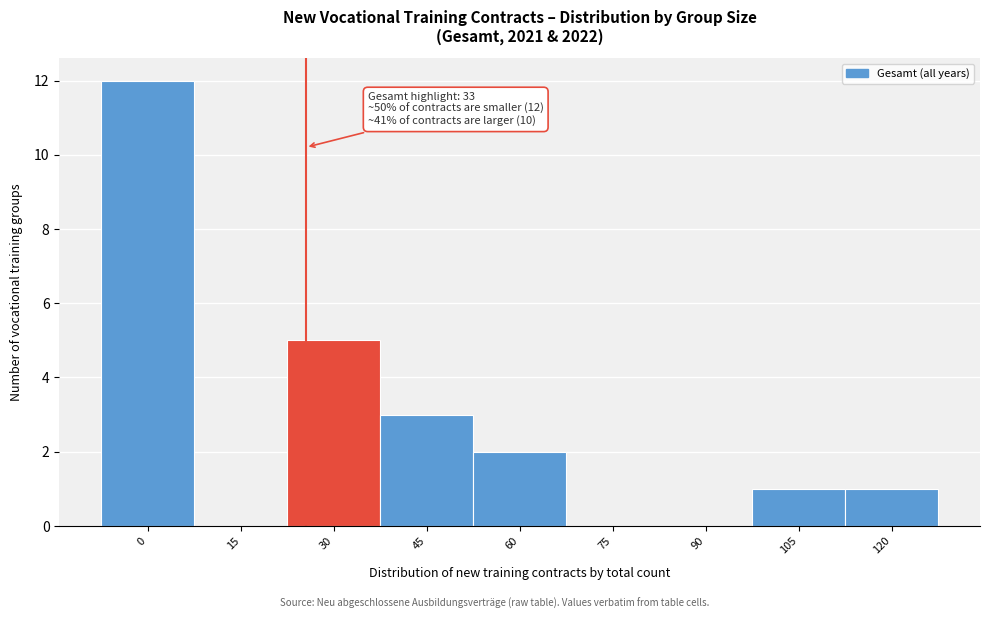

Reading left to right, what are all the values shown in this chart?

0=12	15=0	30=5	45=3	60=2	75=0	90=0	105=1	120=1